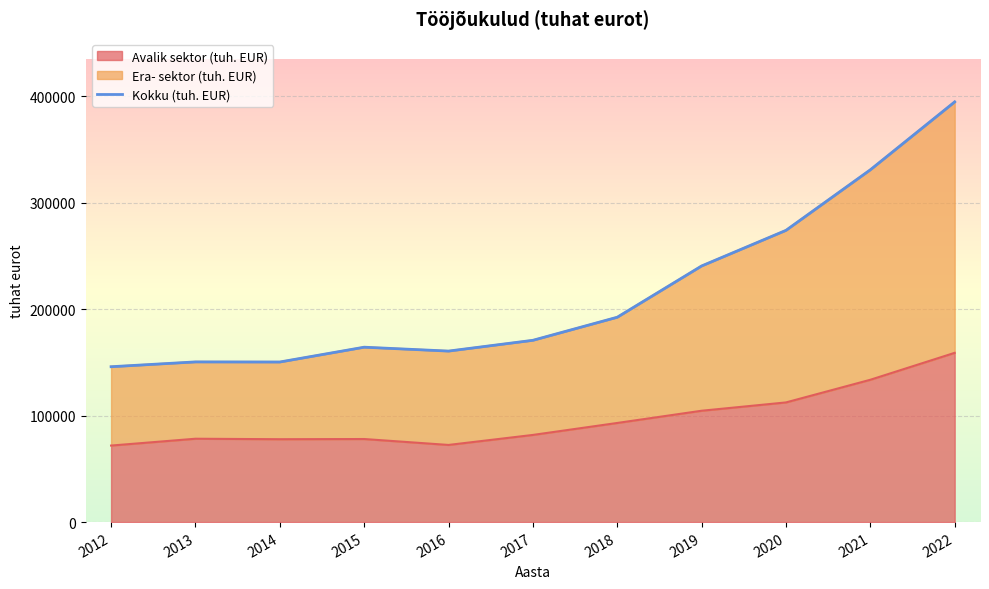

Count the number of categories in the chart.

11